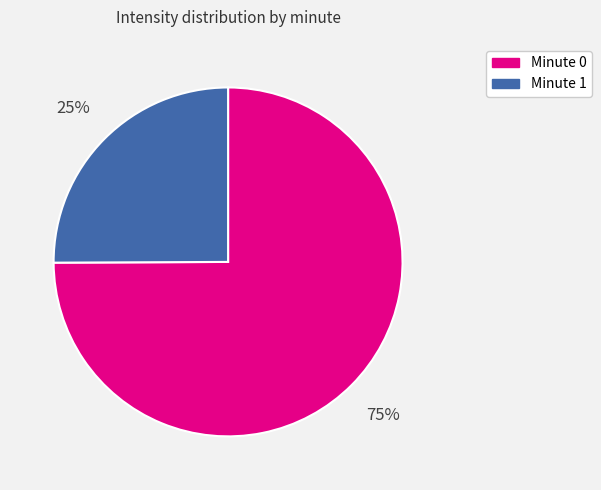

To the nearest percent, what portion does Minute 0 represent?

75%